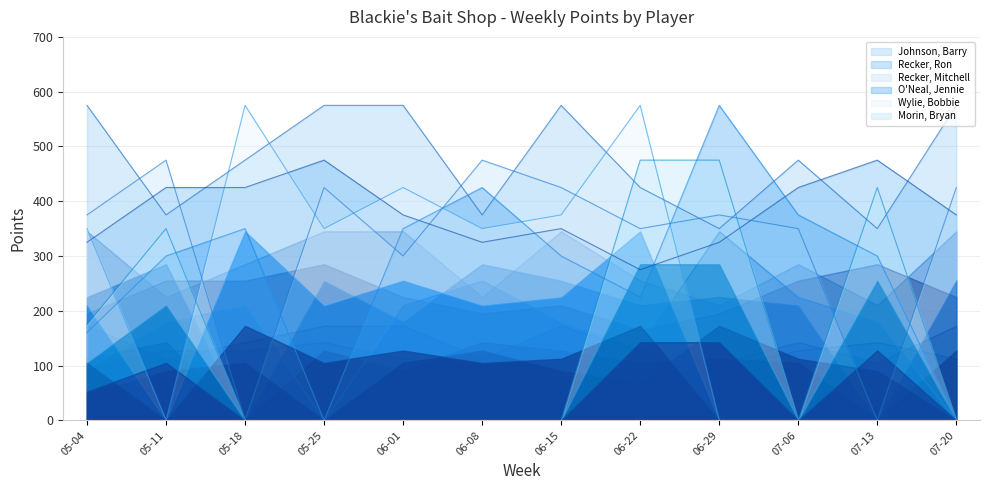

Where is Morin, Bryan nearest to the value 237?

05-04